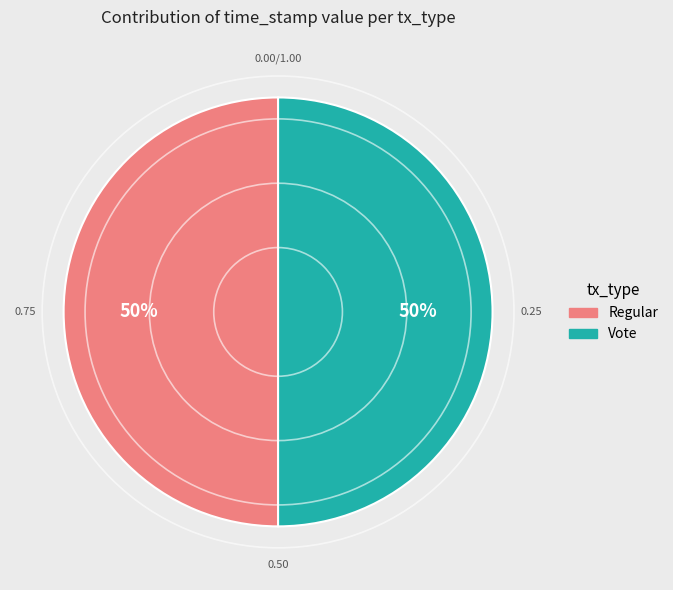

The Vote slice represents 60% of the pie. True or false?

False